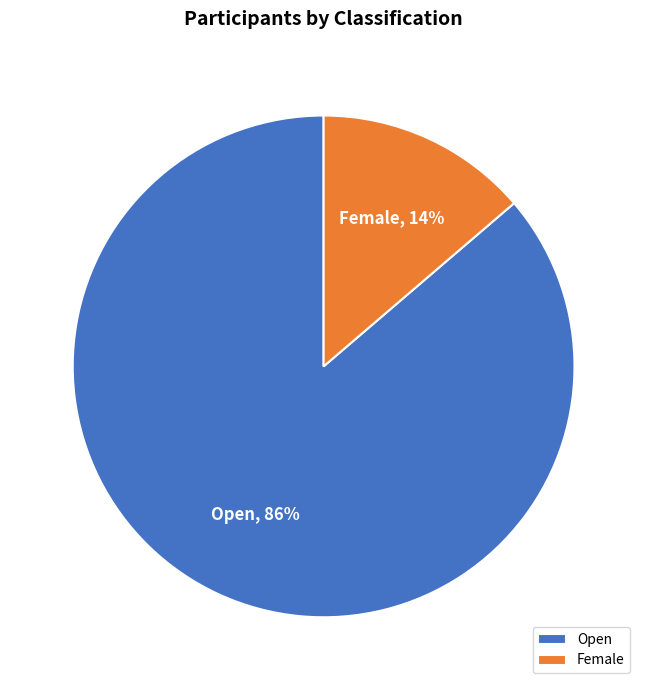

To the nearest percent, what is the combined percentage of Open and Female?

100%